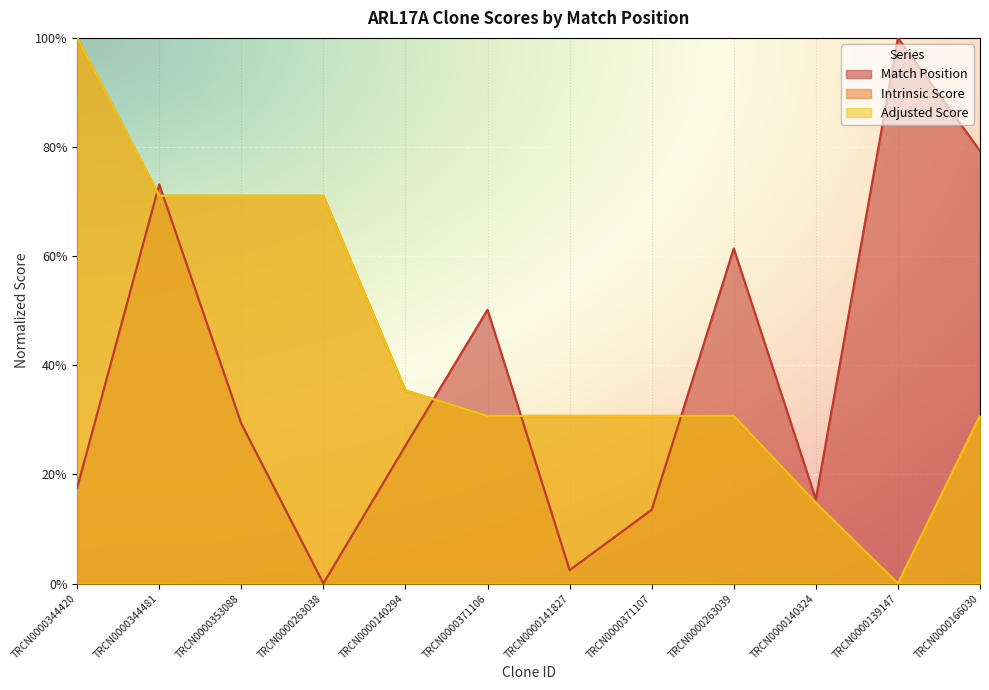

At which category does Match Position reach its first local valley?

TRCN0000263038